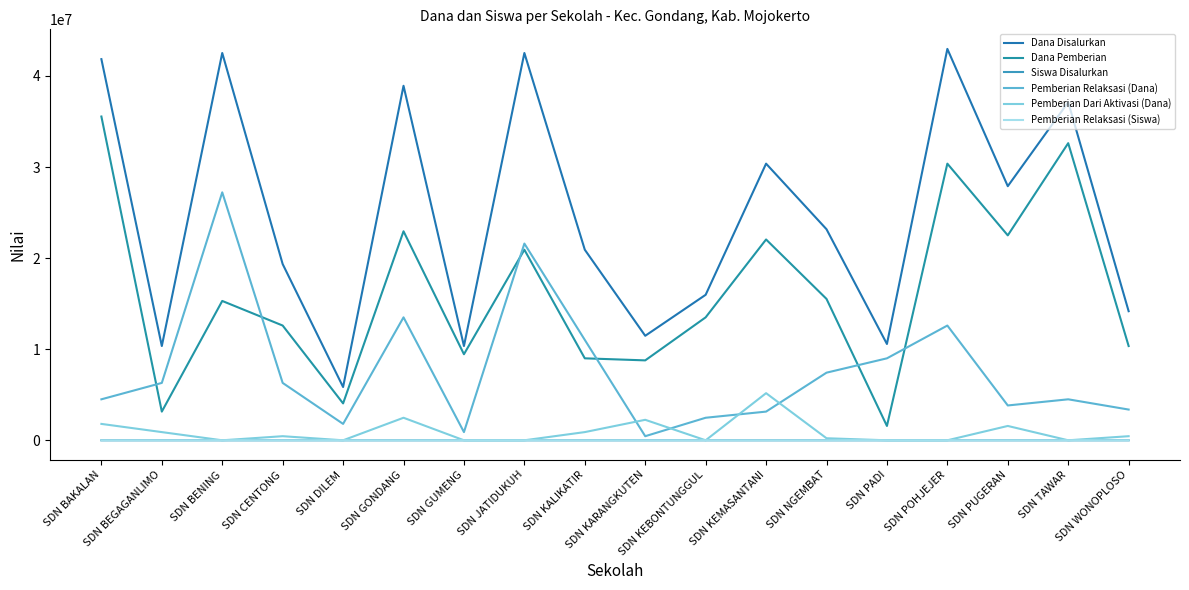

The Pemberian Dari Aktivasi (Dana) series shows 0 at SDN TAWAR. True or false?

True